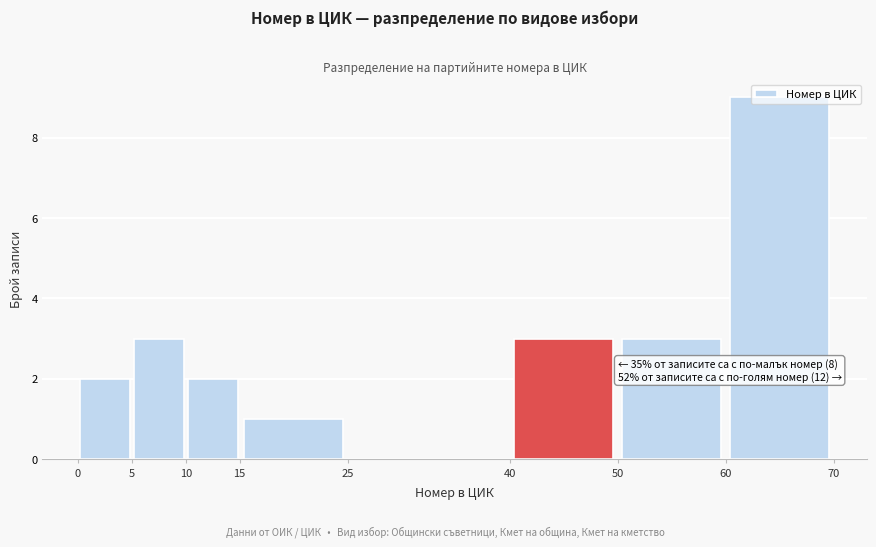

Which range on the x-axis has the tallest bar?

60 to 70